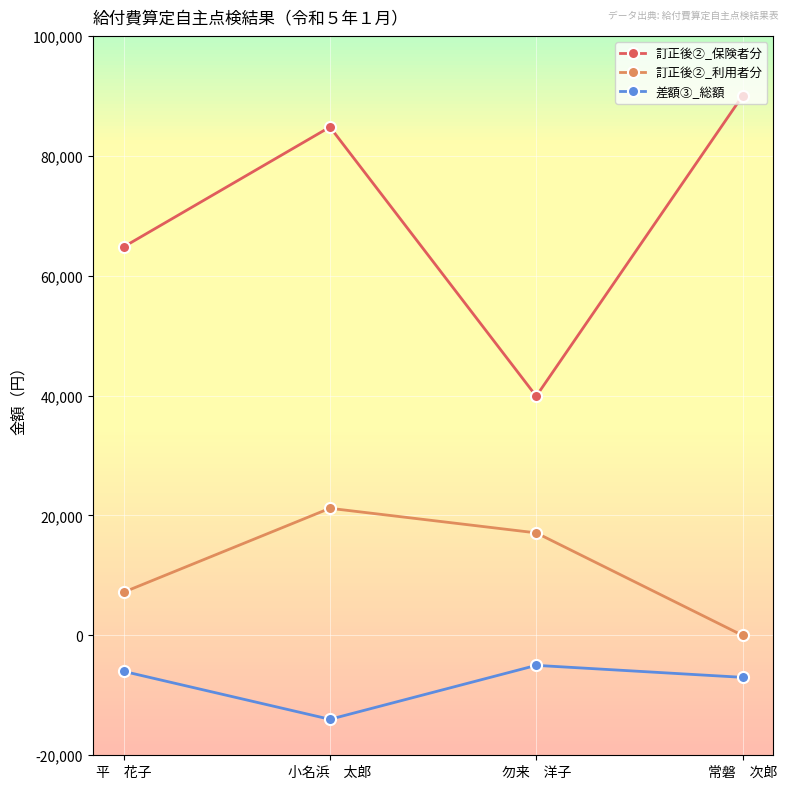

How many data points in 差額③_総額 are above -6000?

1